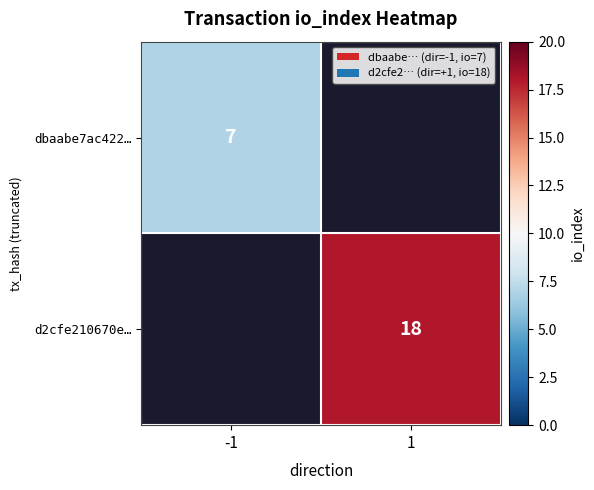

Is the value of dbaabe7ac422… at -1 greater than the value of d2cfe210670e… at 1?

No